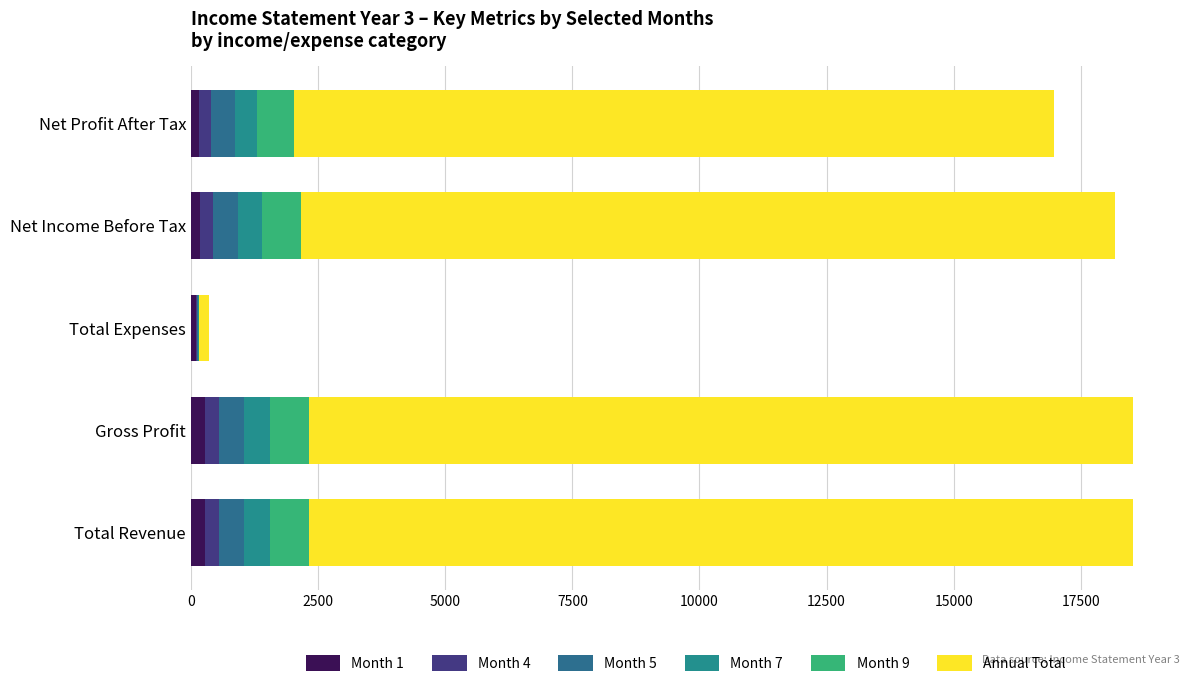

How many bars are there in each group?

6